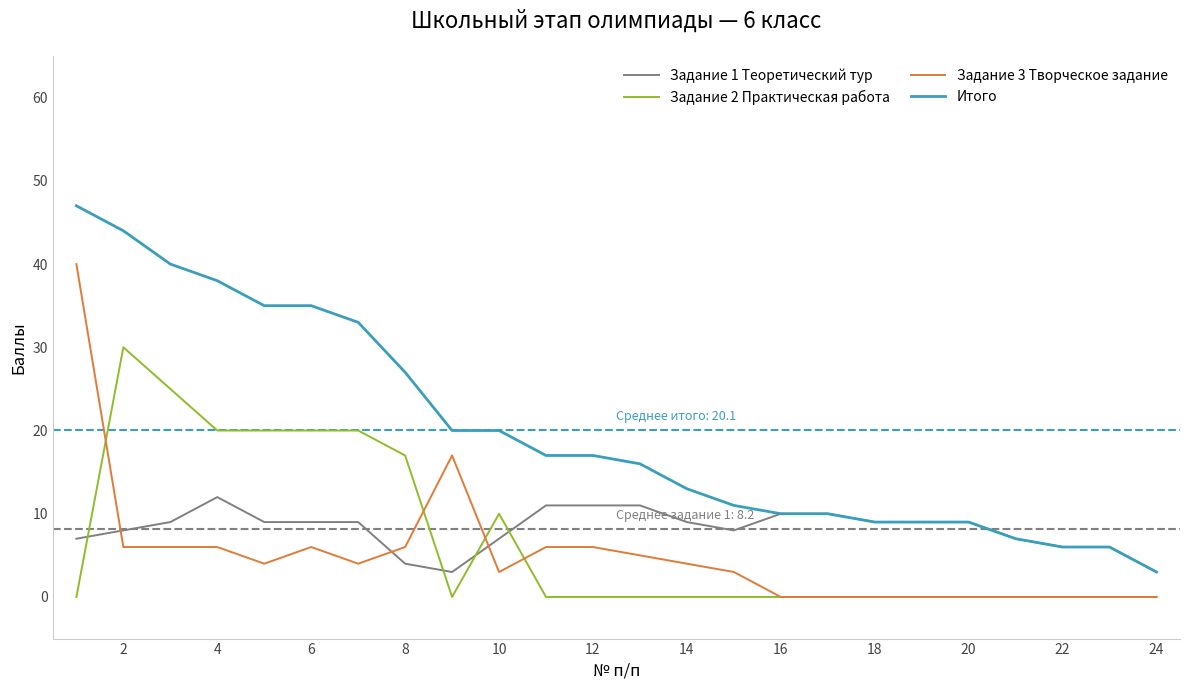

What is the average value of the Итого series?

20